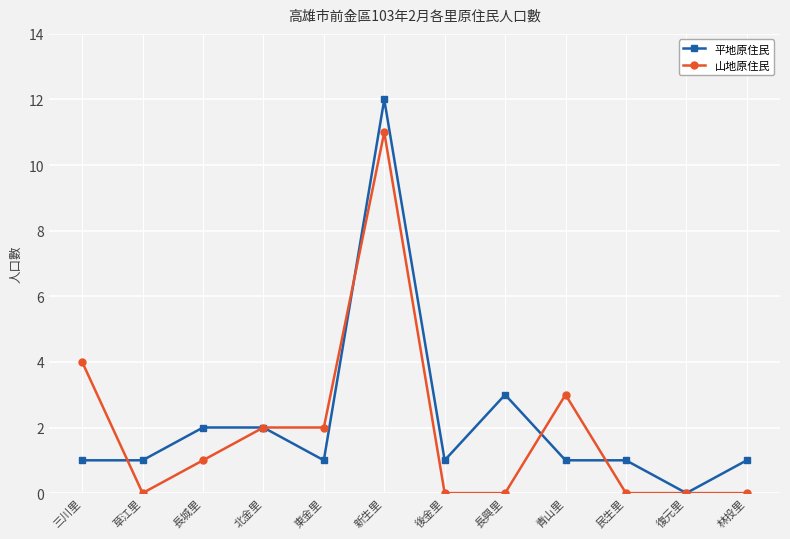

How many lines are shown in the chart?

2